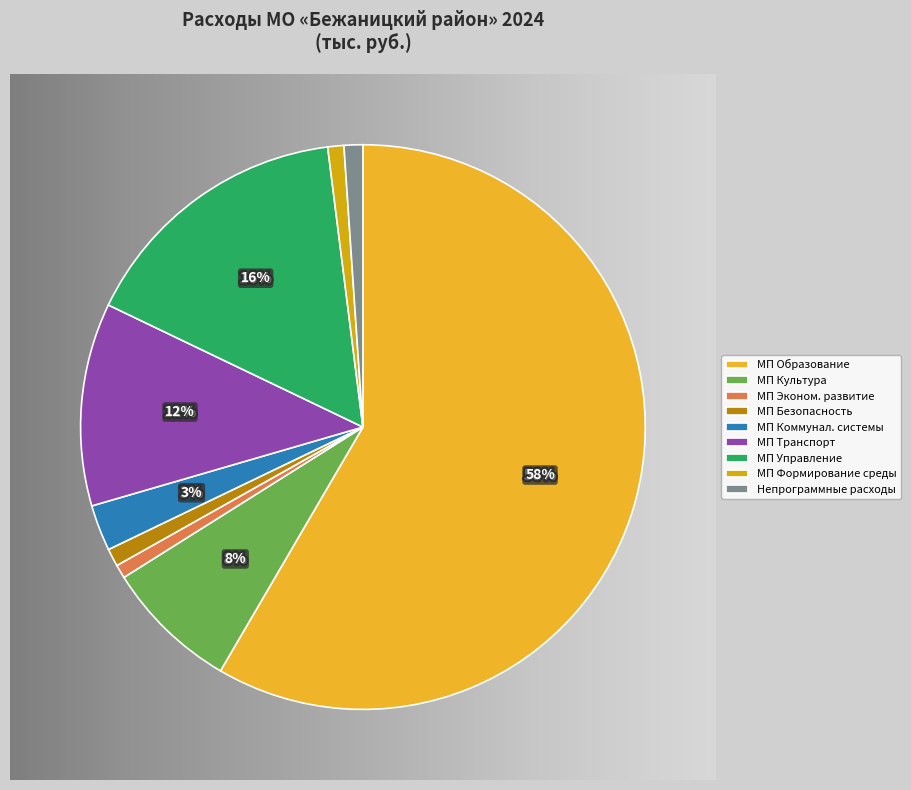

The МП Развитие образования slice represents 47% of the pie. True or false?

False